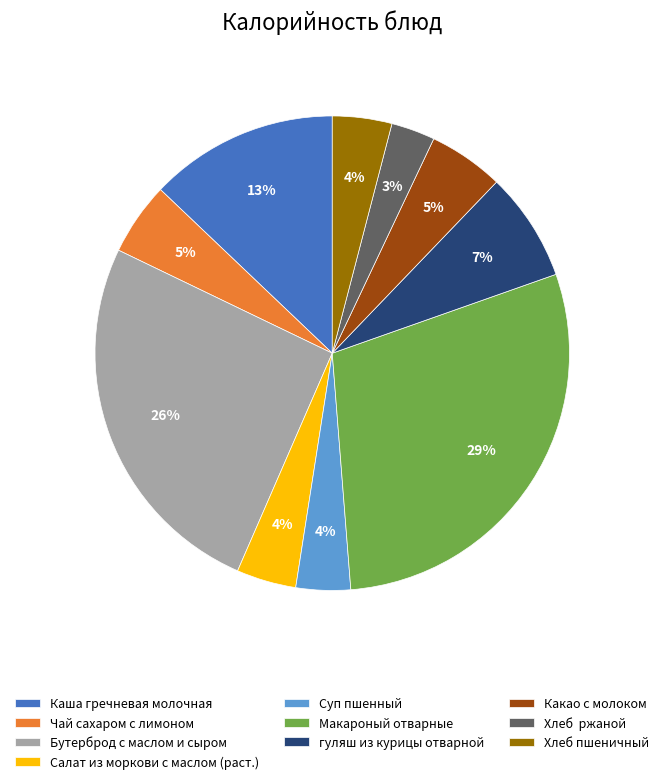

To the nearest percent, what is the average slice percentage?

10%